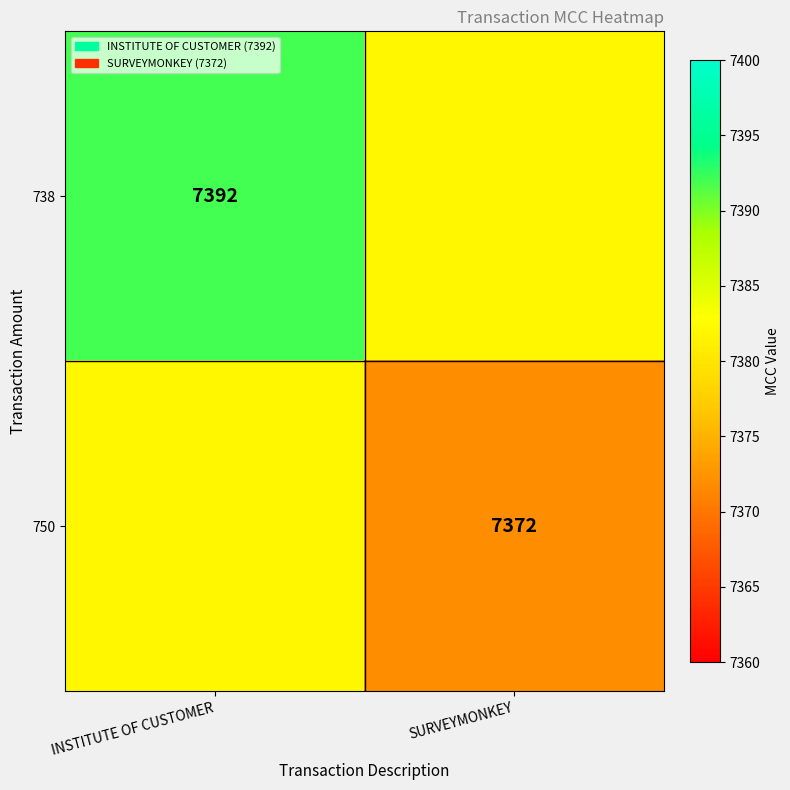

The 738 series shows 7392 at INSTITUTE OF CUSTOMER. True or false?

True